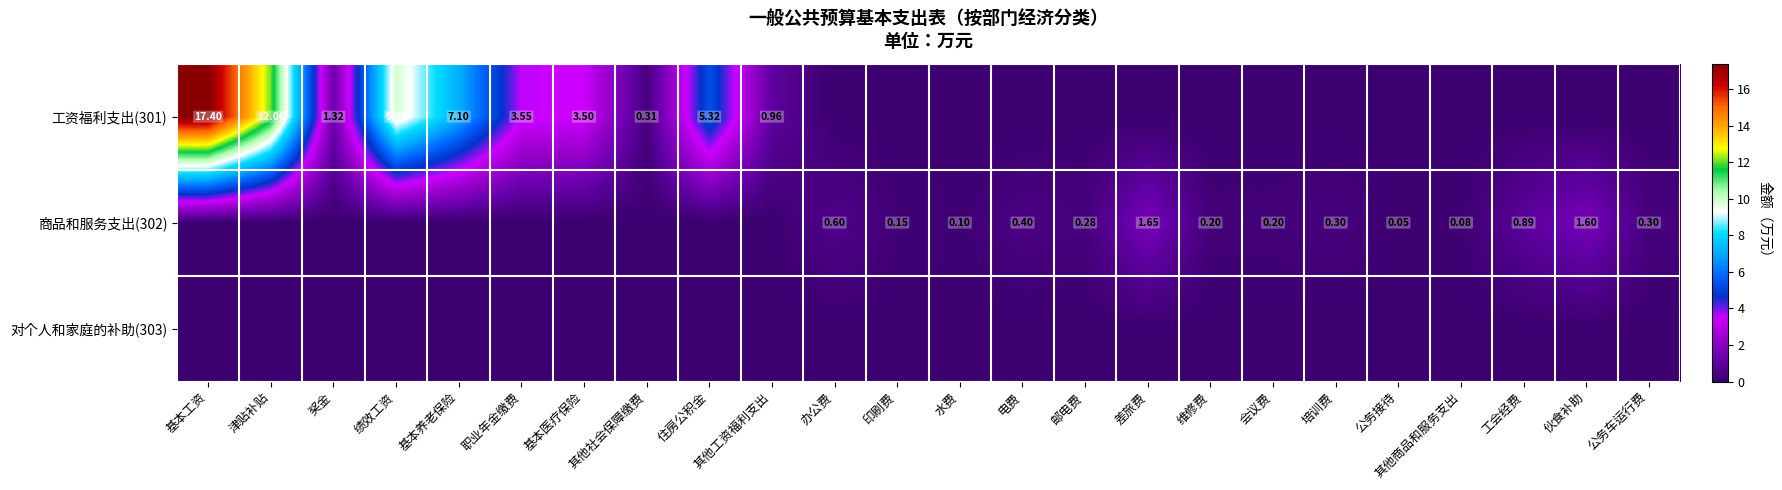

The 工资福利支出(301) series shows 0.3 at 其他社会保障缴费. True or false?

True